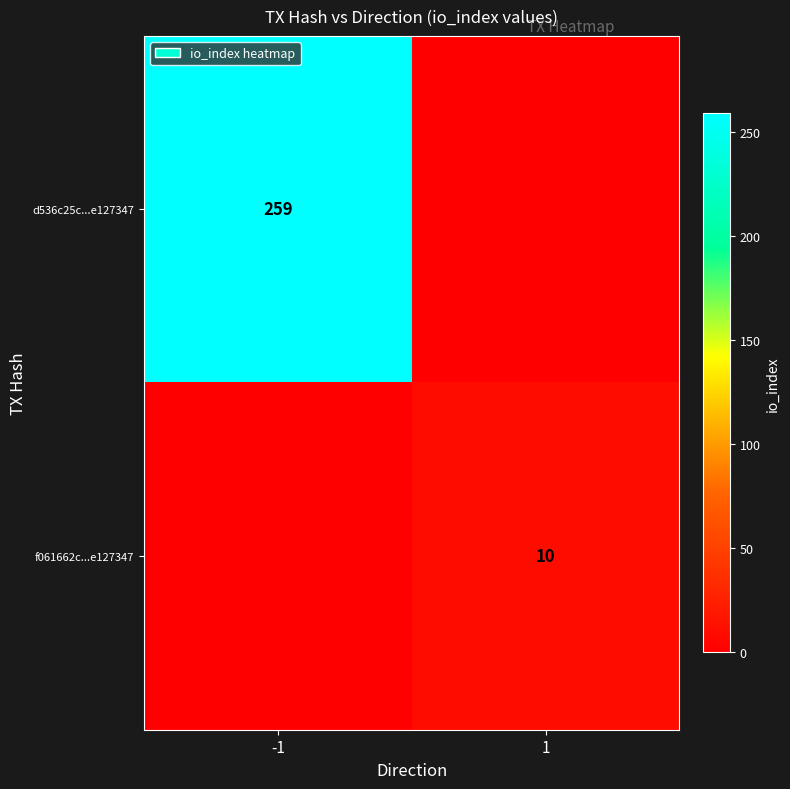

The value of d536c25c...e127347 at -1 is 259. True or false?

True